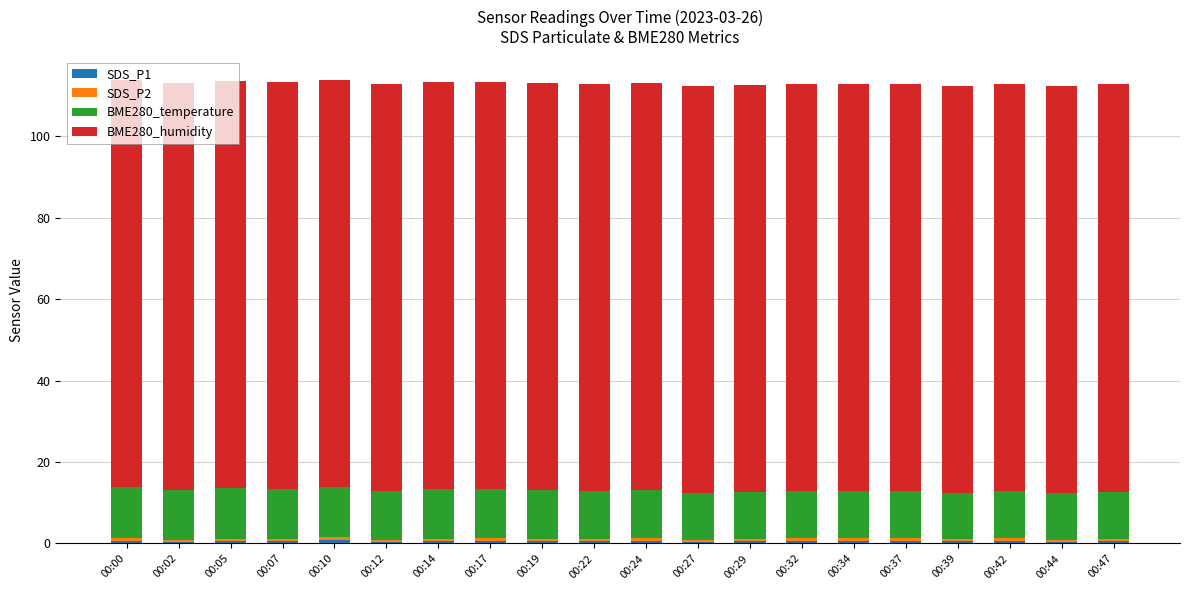

Which has a higher value, 00:39 or 00:22?

00:22